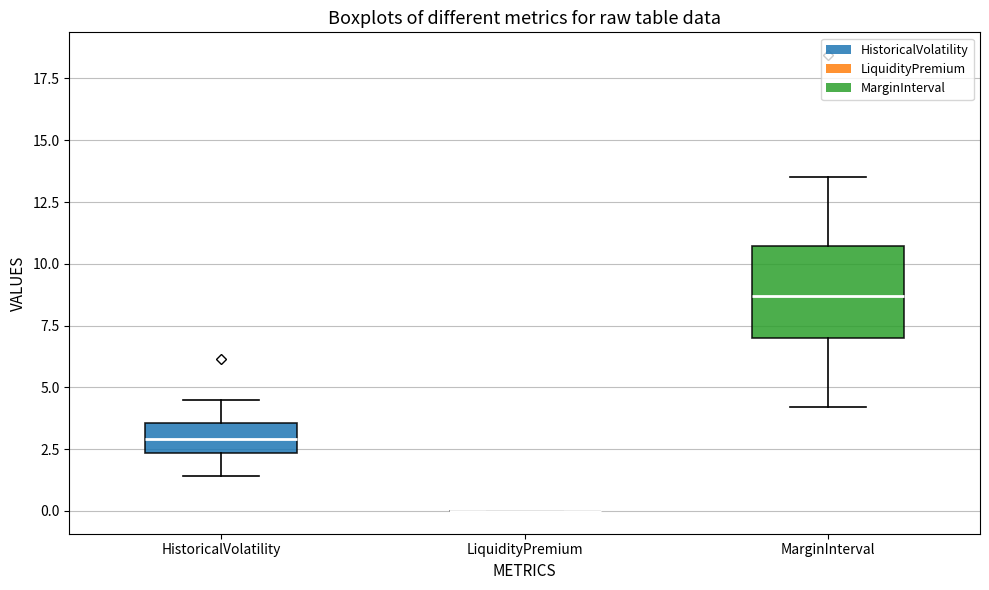

Where does the upper whisker of the box for HistoricalVolatility end on the y-axis? The values are not printed on the chart, so give them approximately, as read against the axis.

4.5